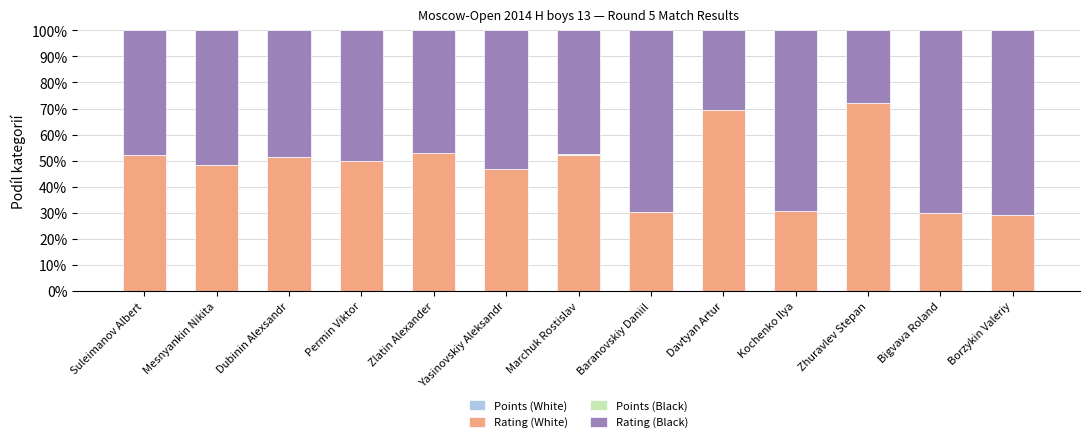

How many data points does each series have?

13